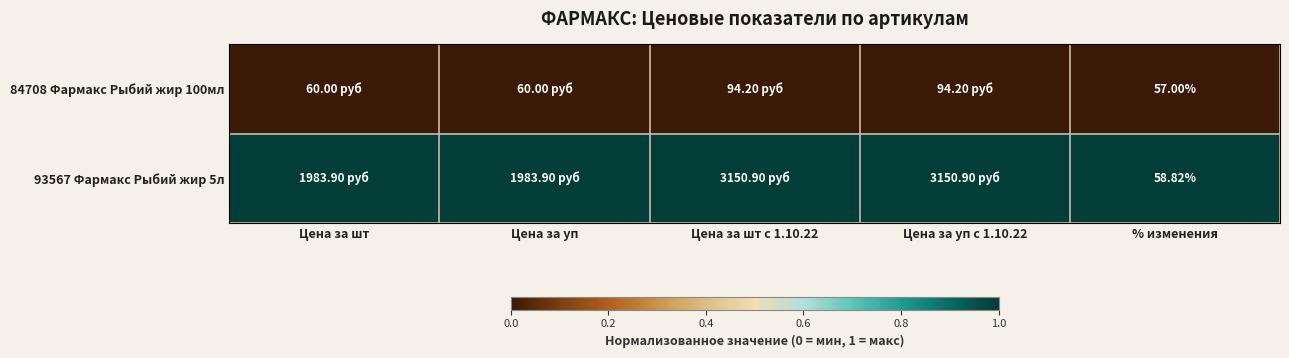

At % изменения, list the series in order from largest to smallest.

93567 Фармакс Рыбий жир 5л, 84708 Фармакс Рыбий жир 100мл